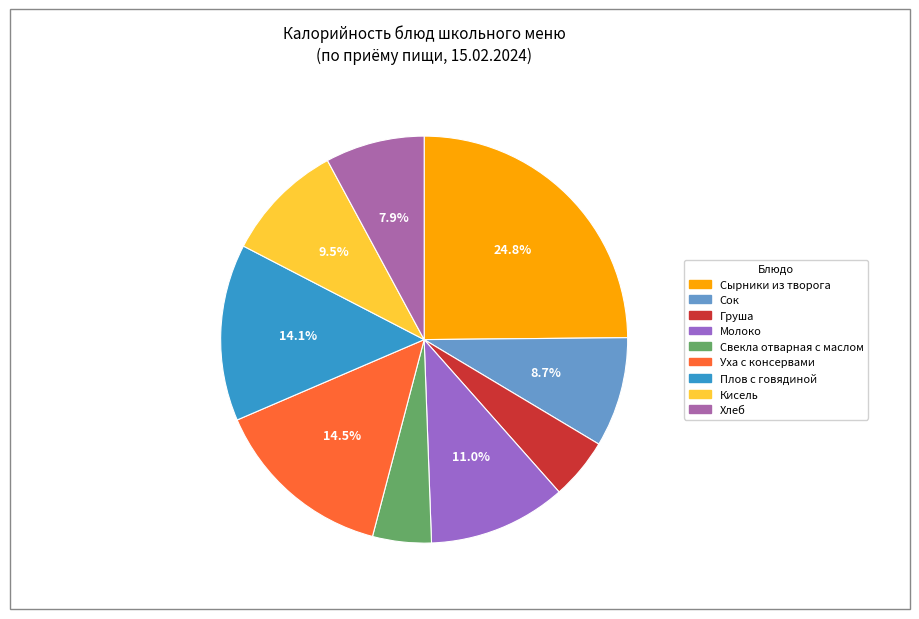

True or false: Плов с говядиной accounts for 14% of the total.

True